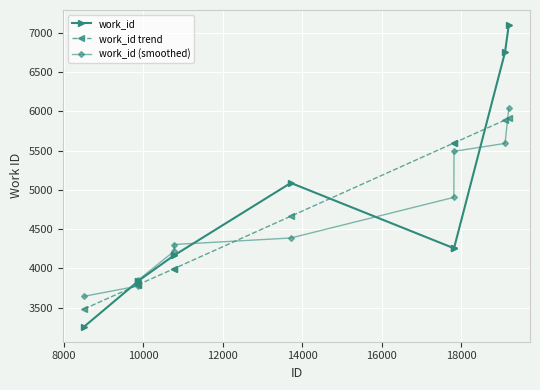

How many lines are shown in the chart?

3